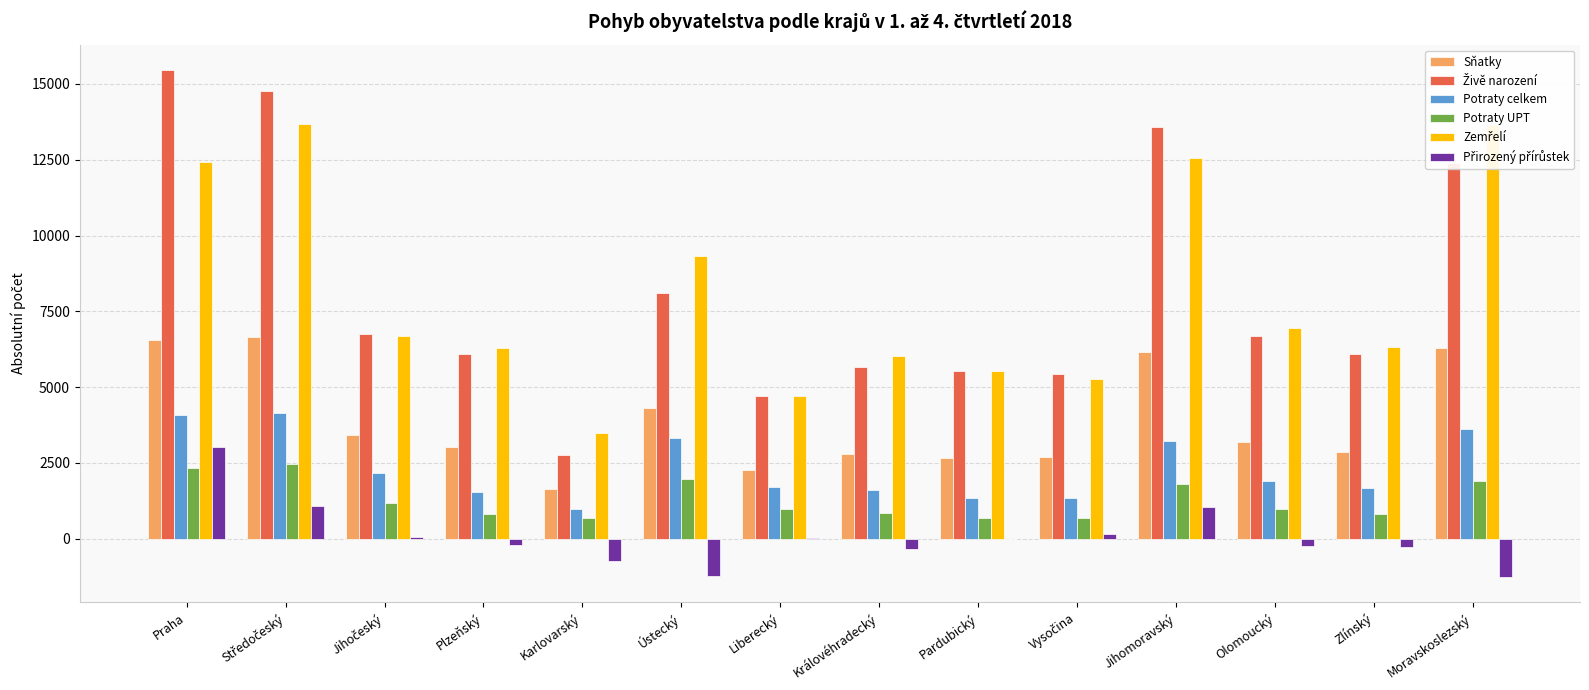

Is the value of Sňatky at Praha greater than the value of Potraty celkem at Ústecký?

Yes